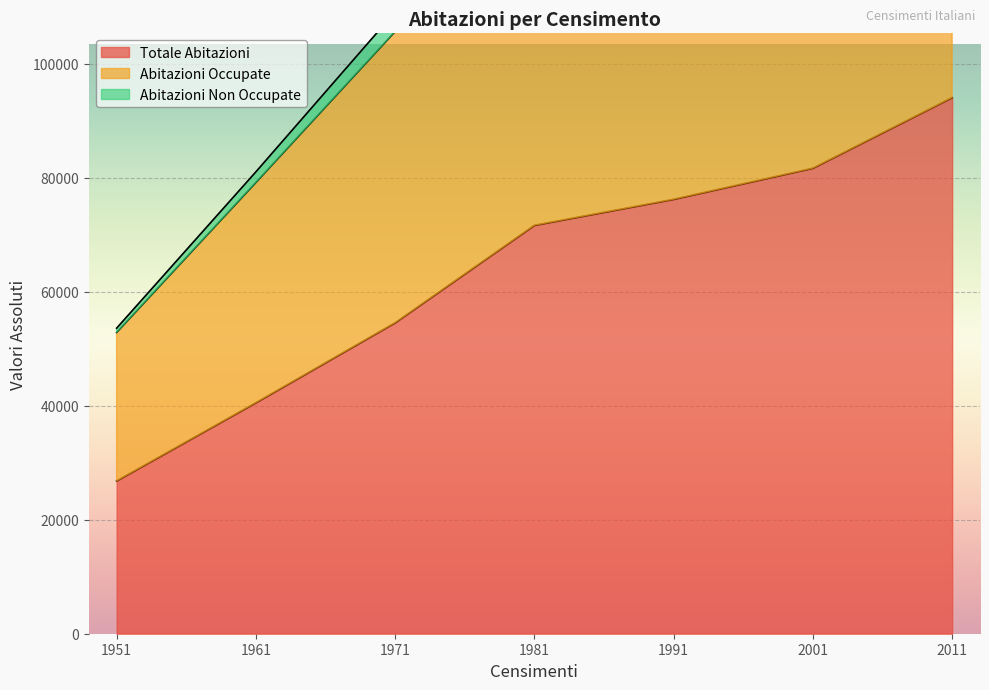

The value of Totale Abitazioni at 1991 is 76211. True or false?

True